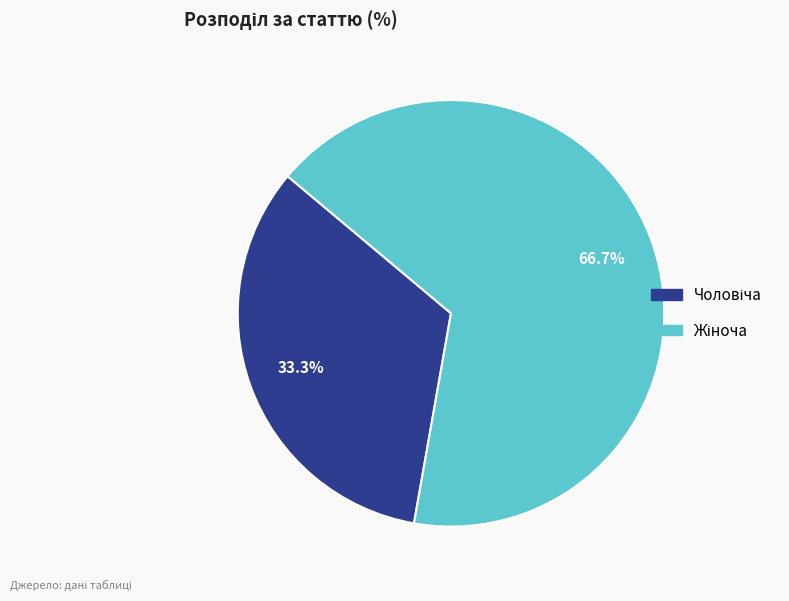

Does any single category account for the majority?

Yes